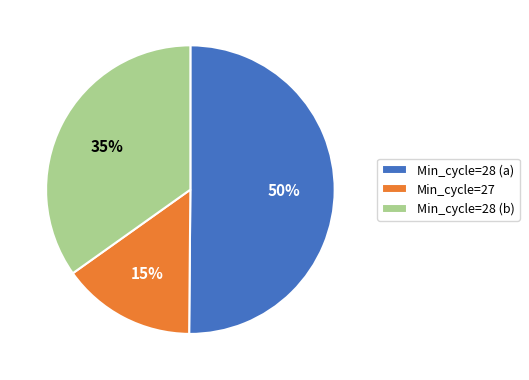

Between Min_cycle=28 (a) and Min_cycle=27, which is larger?

Min_cycle=28 (a)